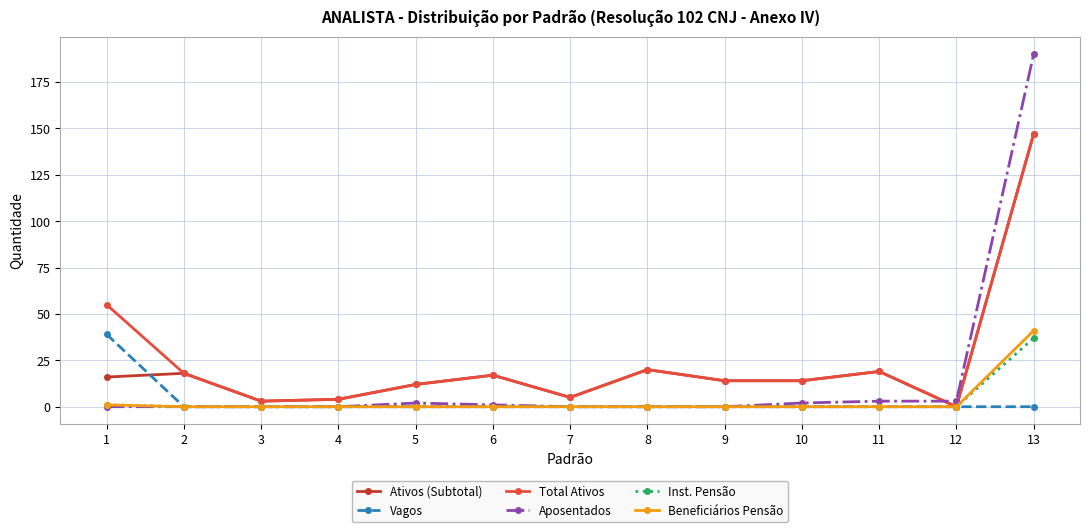

At which label does Vagos reach its peak?

1